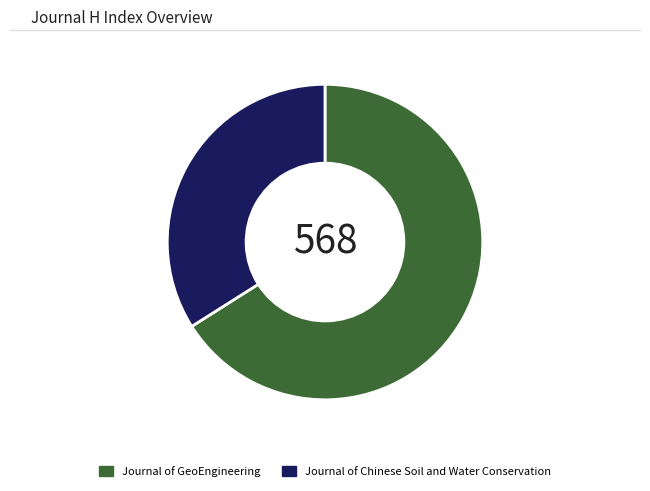

Rank the categories by value from lowest to highest.

Journal of Chinese Soil and Water Conservation, Journal of GeoEngineering